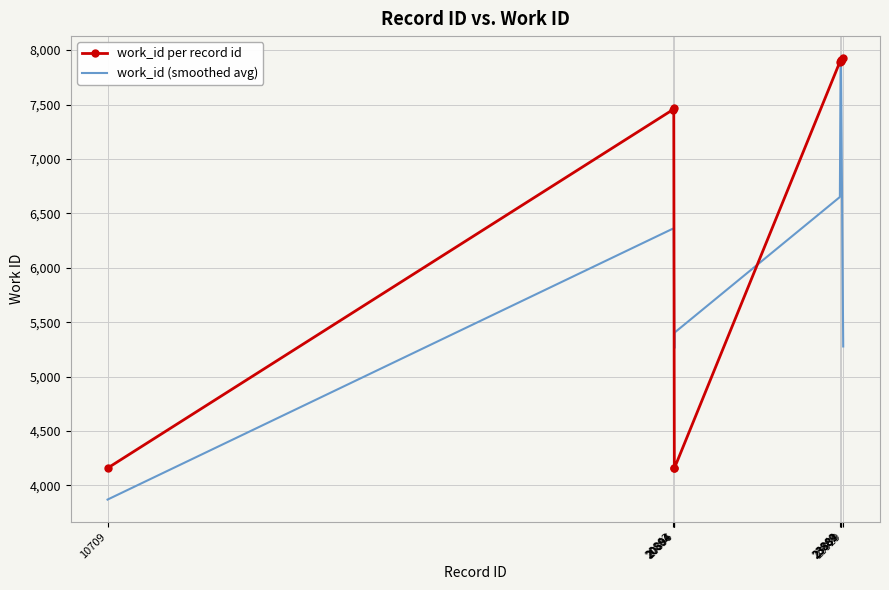

Which series has the widest spread of values?

work_id (smoothed avg)